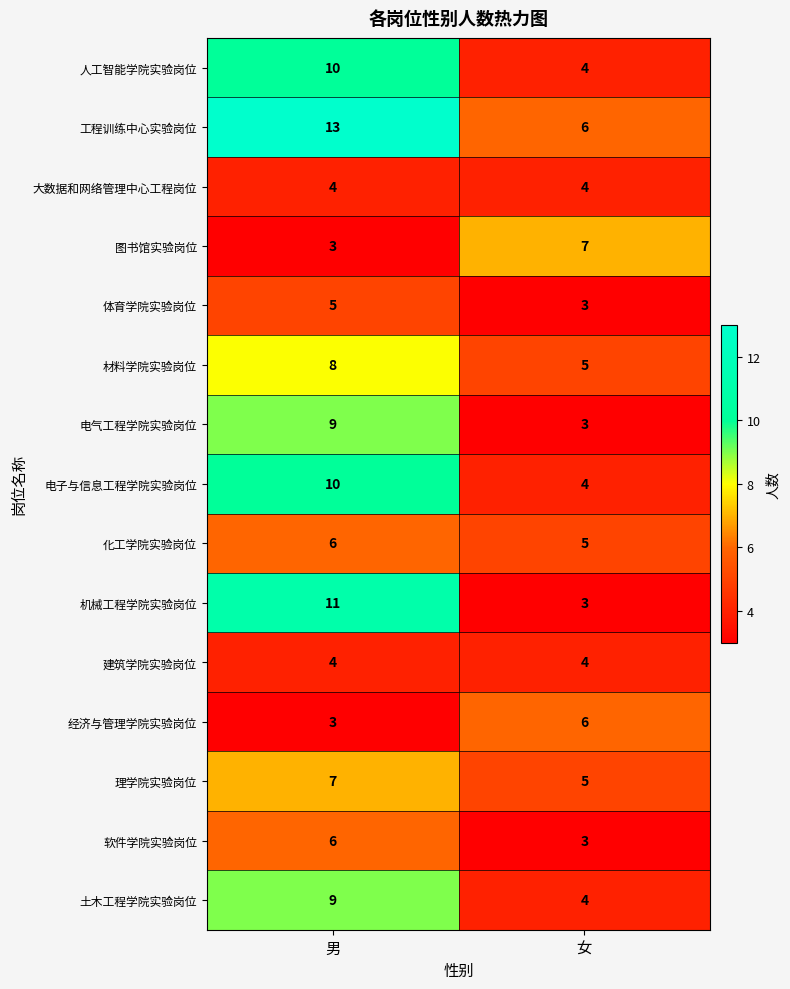

Reading left to right, transcribe all the data shown in this chart.

人工智能学院实验岗位: 10	4
工程训练中心实验岗位: 13	6
大数据和网络管理中心工程岗位: 4	4
图书馆实验岗位: 3	7
体育学院实验岗位: 5	3
材料学院实验岗位: 8	5
电气工程学院实验岗位: 9	3
电子与信息工程学院实验岗位: 10	4
化工学院实验岗位: 6	5
机械工程学院实验岗位: 11	3
建筑学院实验岗位: 4	4
经济与管理学院实验岗位: 3	6
理学院实验岗位: 7	5
软件学院实验岗位: 6	3
土木工程学院实验岗位: 9	4